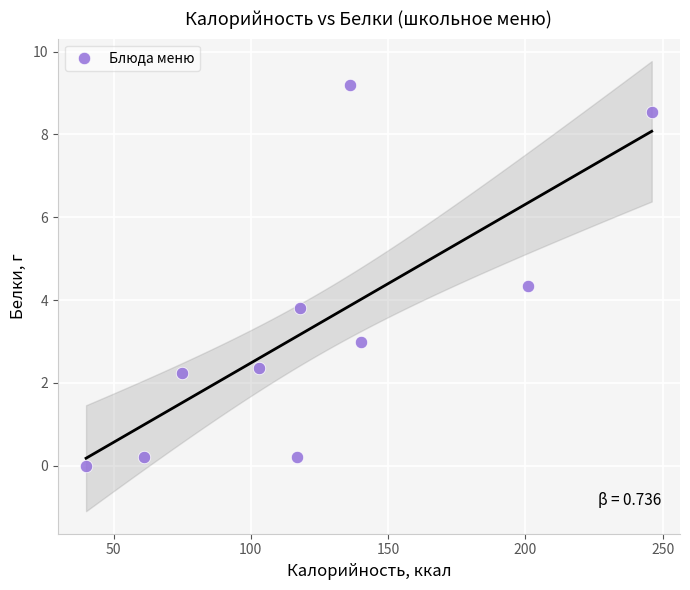

What Y value in the scatter plot is closest to 4?

3.8